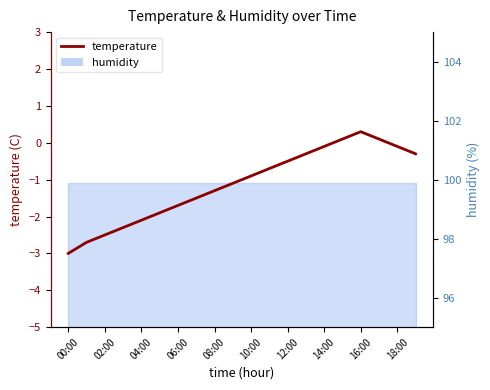

Reading right to left, what are all the values shown in this chart?

-0.3	-0.1	0.1	0.3	0.1	-0.1	-0.3	-0.5	-0.7	-0.9	-1.1	-1.3	-1.5	-1.7	-1.9	-2.1	-2.3	-2.5	-2.7	-3.0